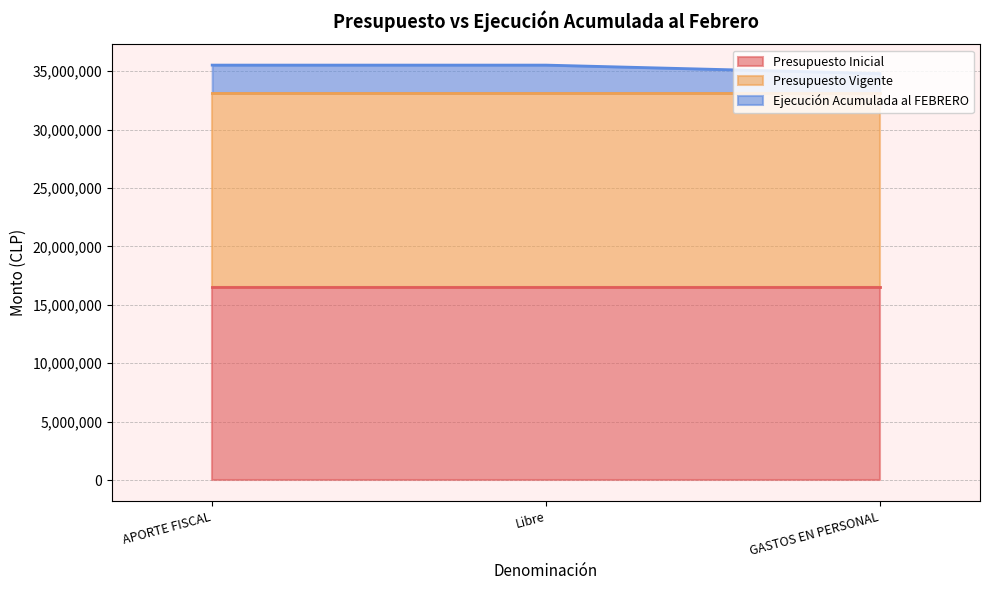

At APORTE FISCAL, list the series in order from smallest to largest.

Ejecución Acumulada al FEBRERO, Presupuesto Inicial, Presupuesto Vigente